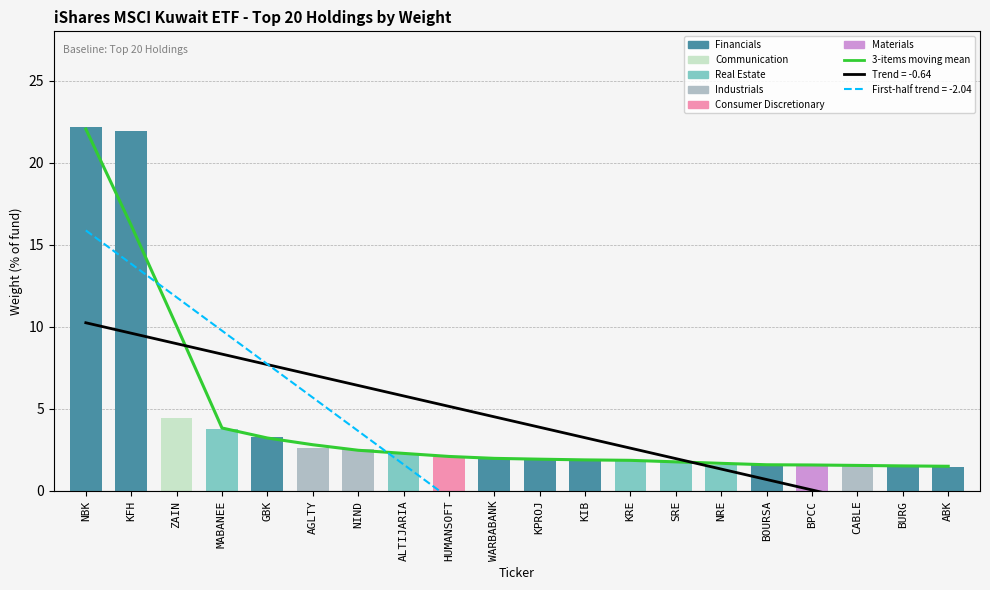

Is it true that the value at ALTIJARIA is 3.1?

False